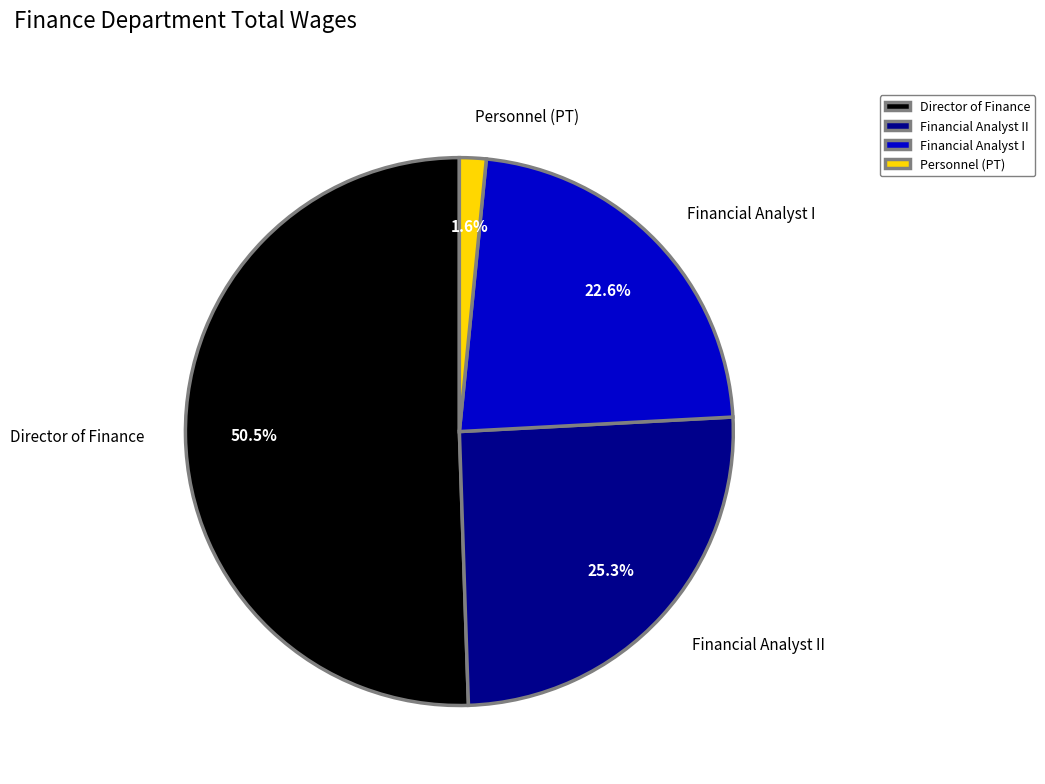

Is Personnel (PT) the majority of the pie?

No